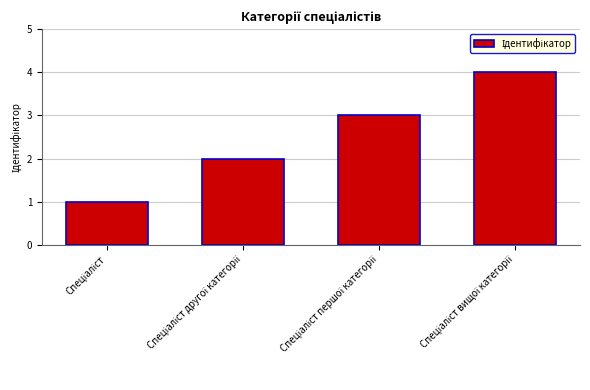

What is the sum of all values?

10